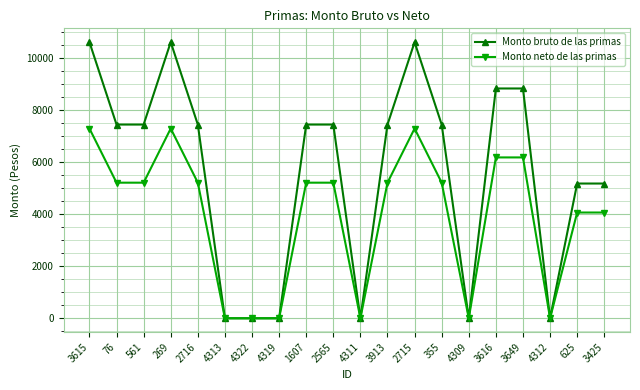

Rank the series by their average value, from lowest to highest.

Monto neto de las primas, Monto bruto de las primas